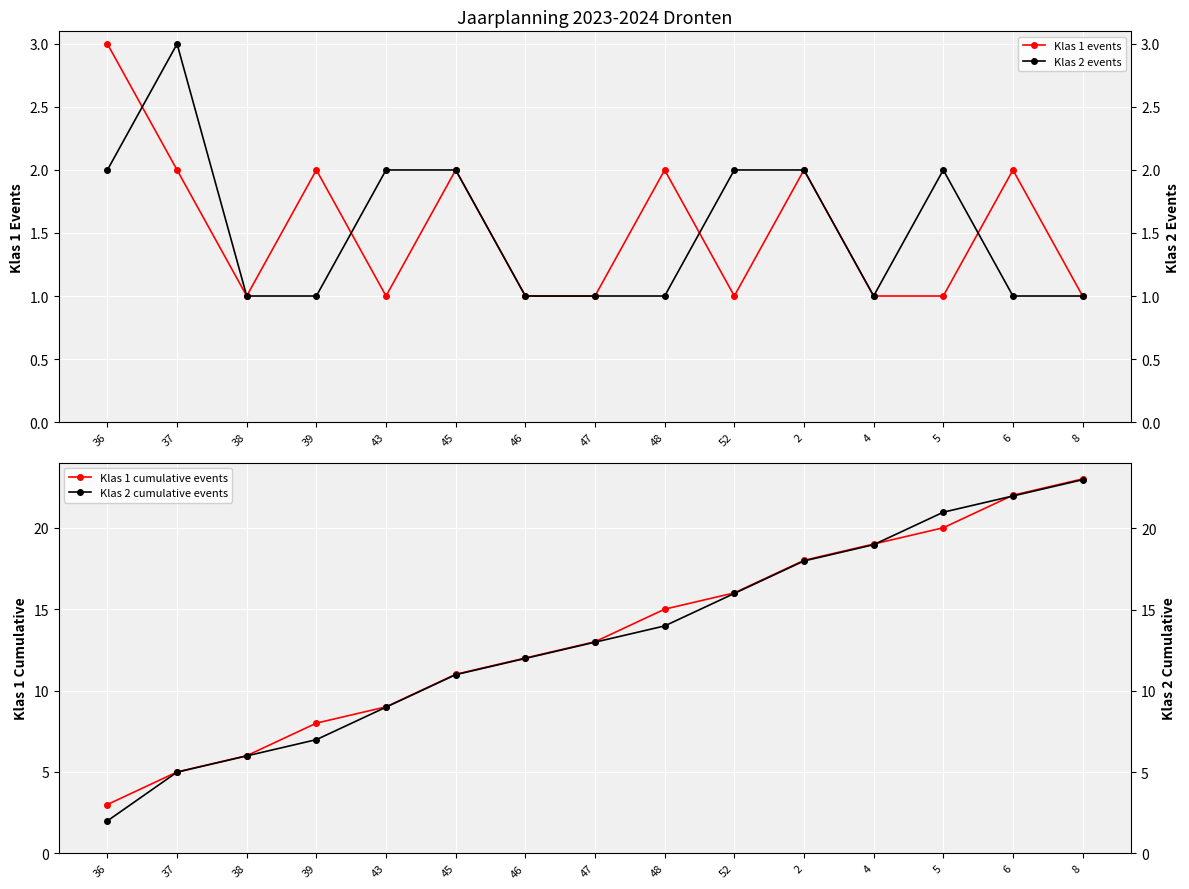

Rank the series by their maximum value, from lowest to highest.

Klas 1 events, Klas 2 events, Klas 1 cumulative events, Klas 2 cumulative events